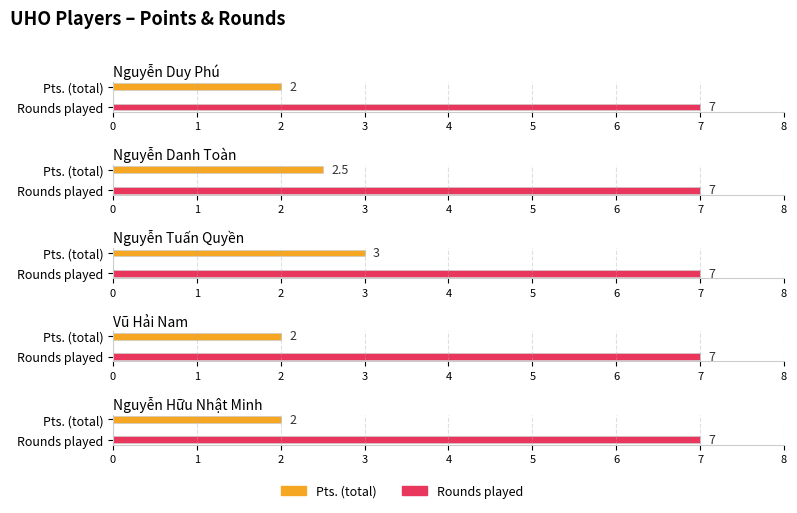

At which category is the sum across all series the highest?

Nguyễn Tuấn Quyền